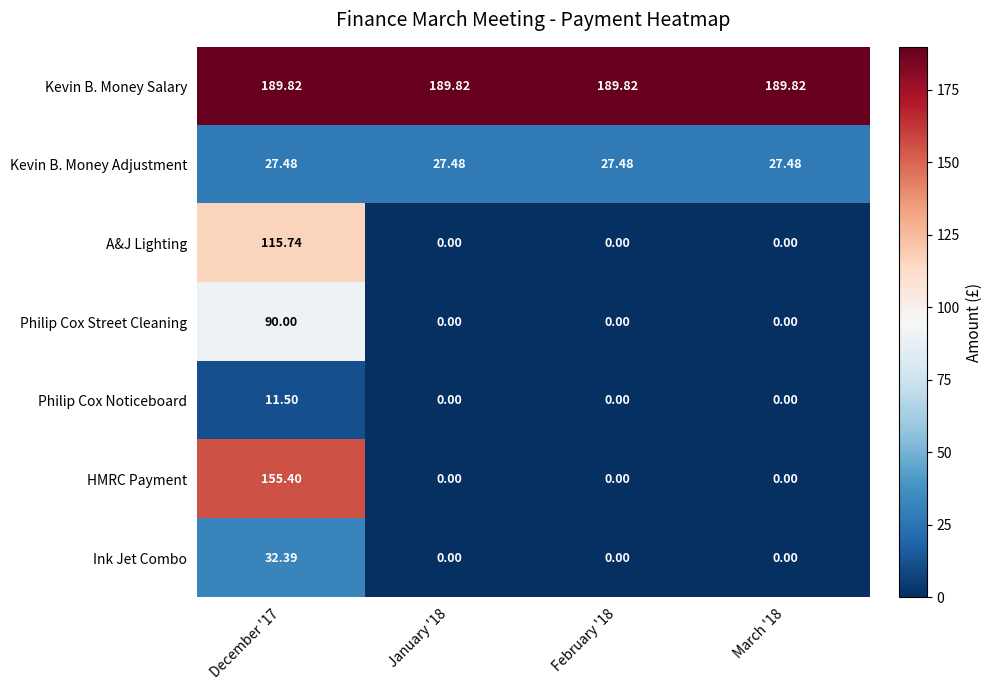

Which series has the largest total across all categories?

Kevin B. Money Salary